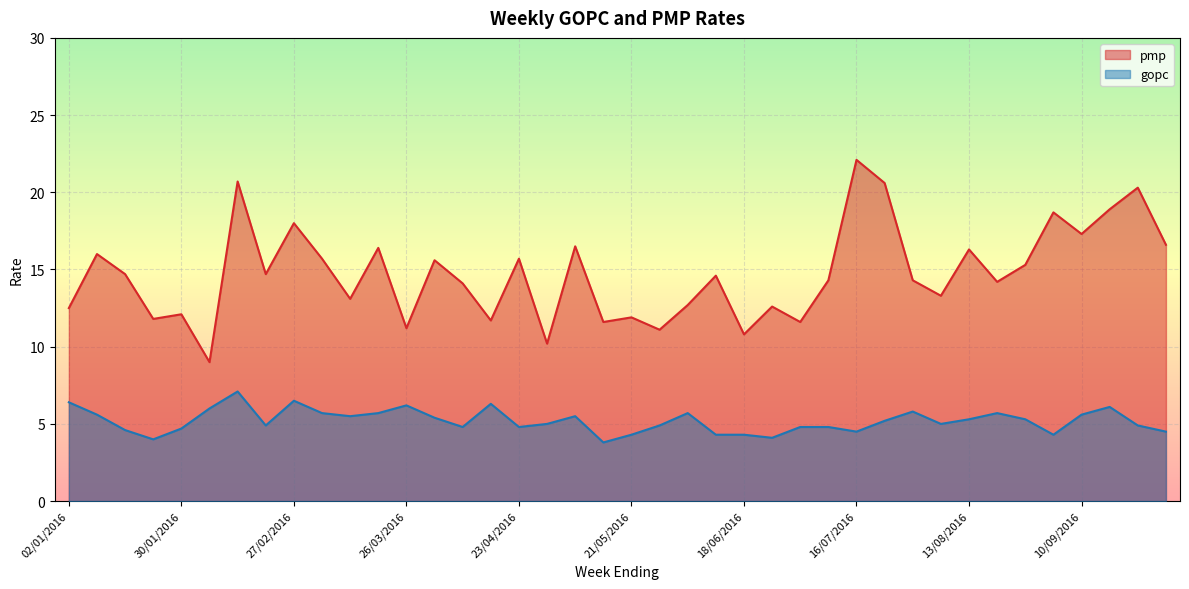

True or false: gopc and pmp cross at least once.

False